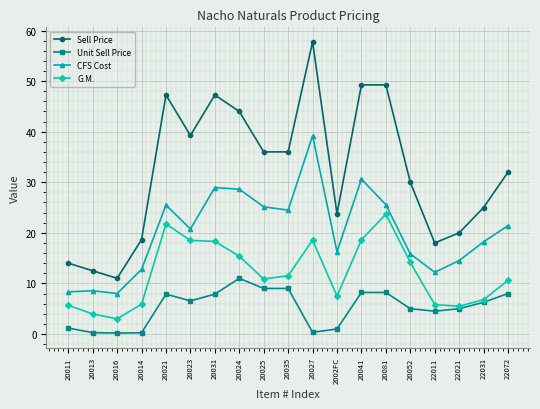

What is the maximum value for Unit Sell Price?

11.0